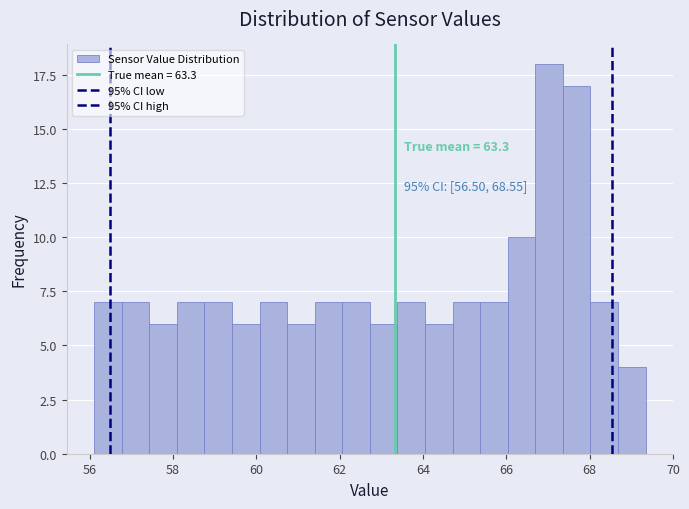

Around what value on the x-axis is the tallest bar? Give the approximate position of its centre, as read against the axis.

67.0